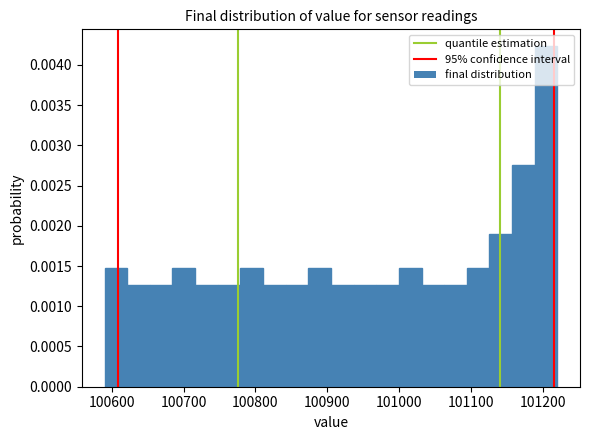

Around what value on the x-axis is the tallest bar? Give the approximate position of its centre, as read against the axis.

101200